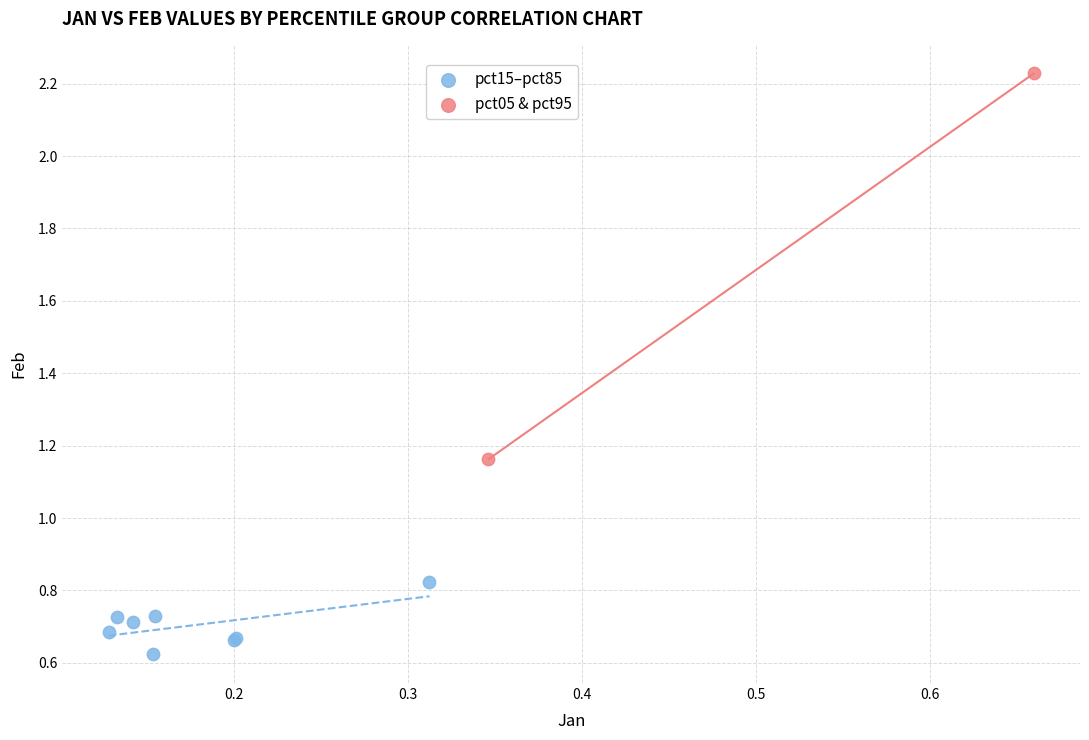

Which series contains the highest Y value?

pct05 & pct95